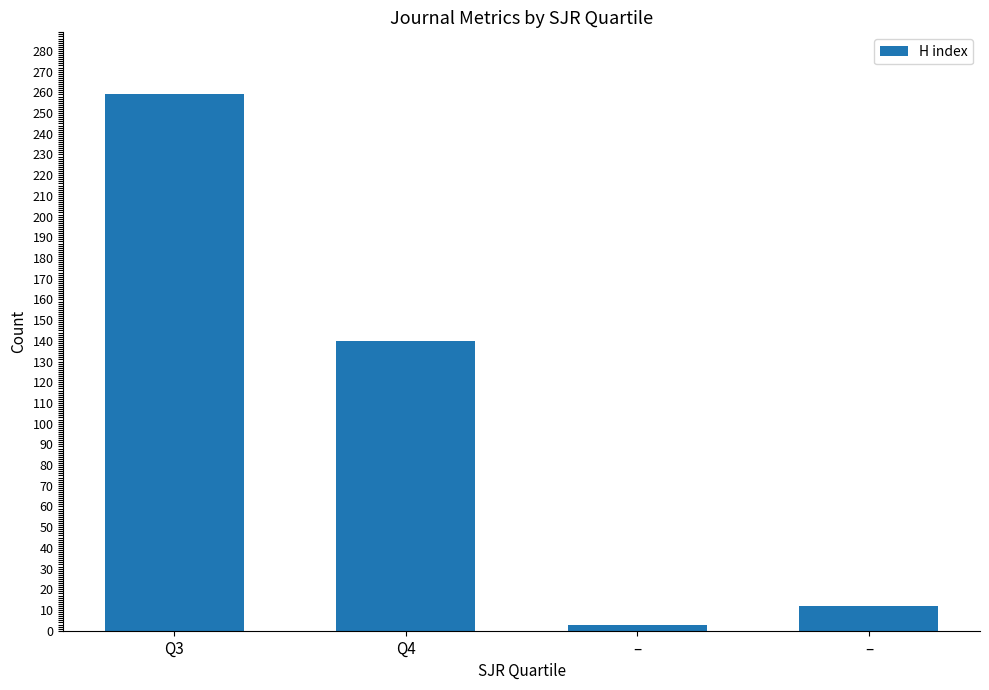

List the labels in order of value, largest first.

Q3, Q4, –, –